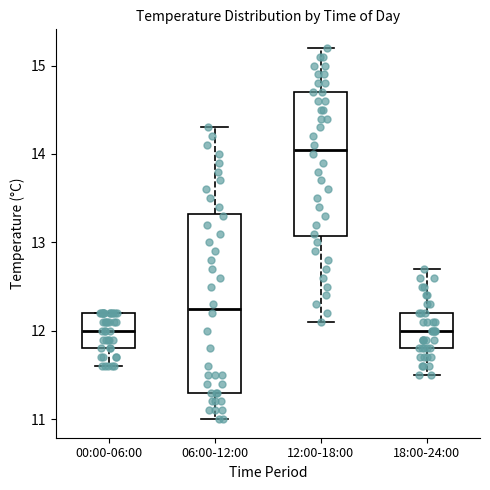

Reading left to right, read every box against the y-axis: the position of its median line, the range the box covers, and the ends of its whiskers. The values are not printed on the chart, so give them approximately, as read against the axis.

00:00-06:00: median 12.0, box 11.8 to 12.2, whiskers 11.6 to 12.2
06:00-12:00: median 12.3, box 11.3 to 13.3, whiskers 11.0 to 14.3
12:00-18:00: median 14.1, box 13.1 to 14.7, whiskers 12.1 to 15.2
18:00-24:00: median 12.0, box 11.8 to 12.2, whiskers 11.5 to 12.7